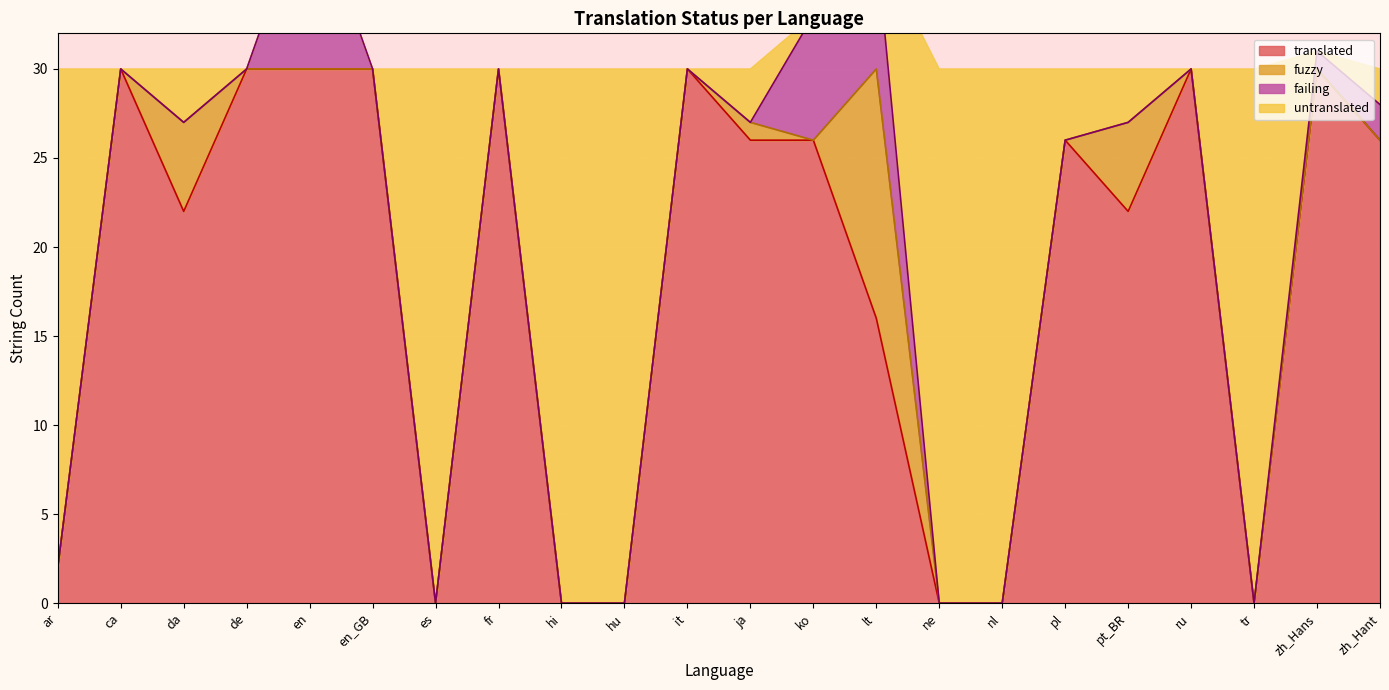

At which label is translated_line closest to 15?

lt